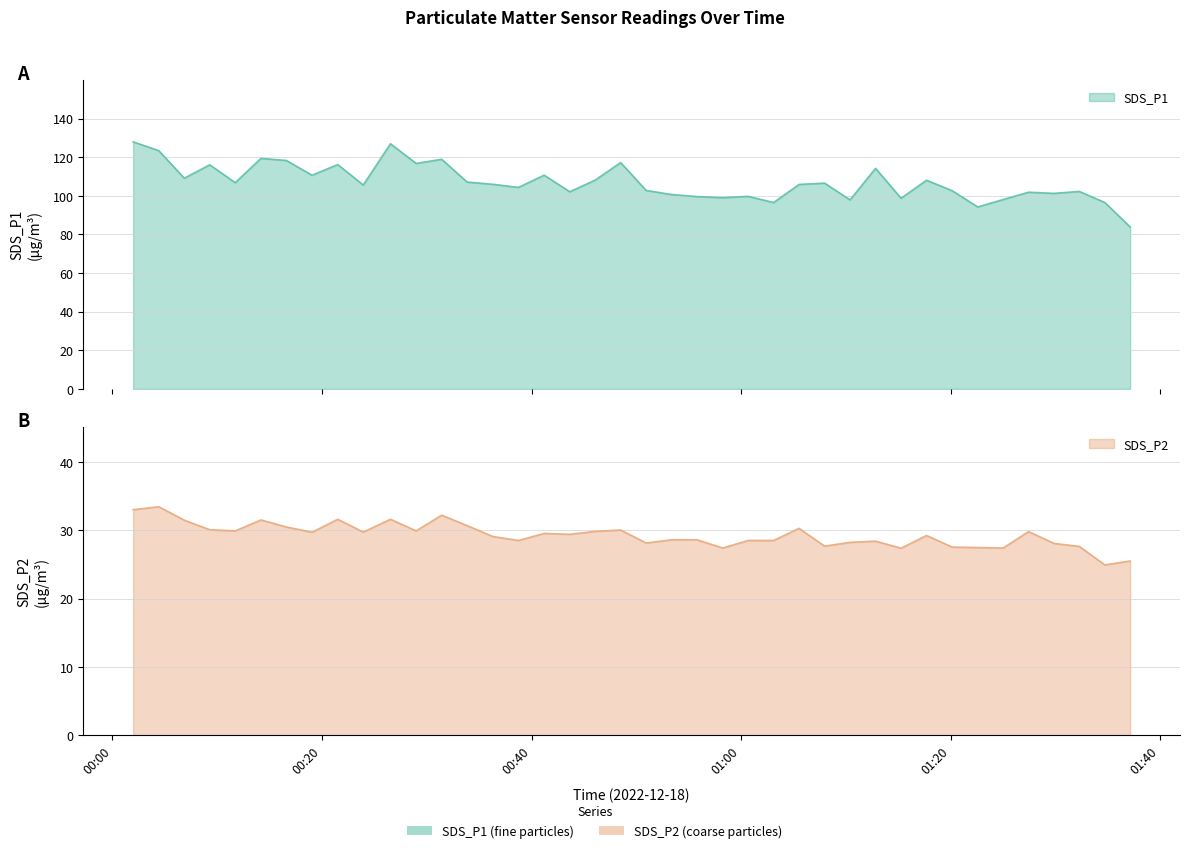

Read the SDS_P1 value at 2022/12/18 00:43:39.

102.1